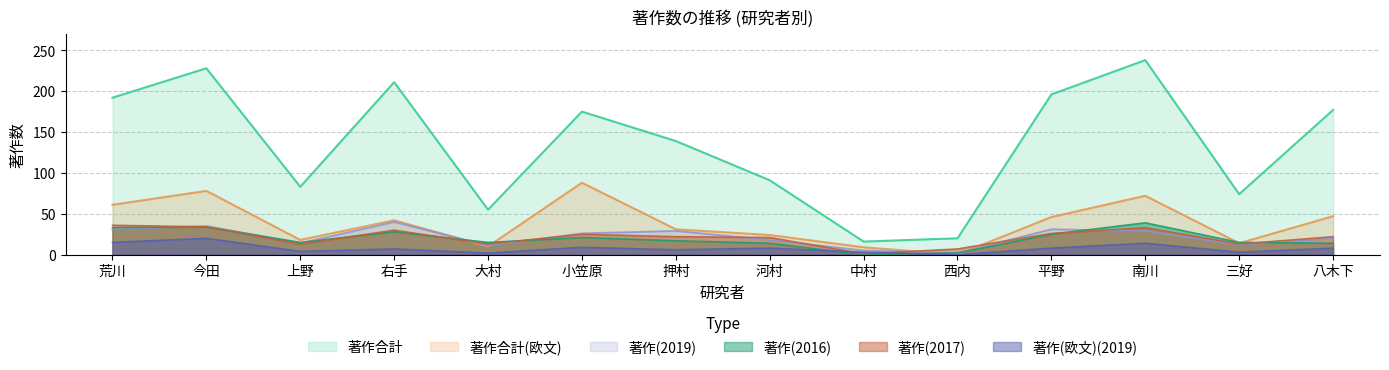

True or false: 著作(2016) has a value of 14 at 河村.

True